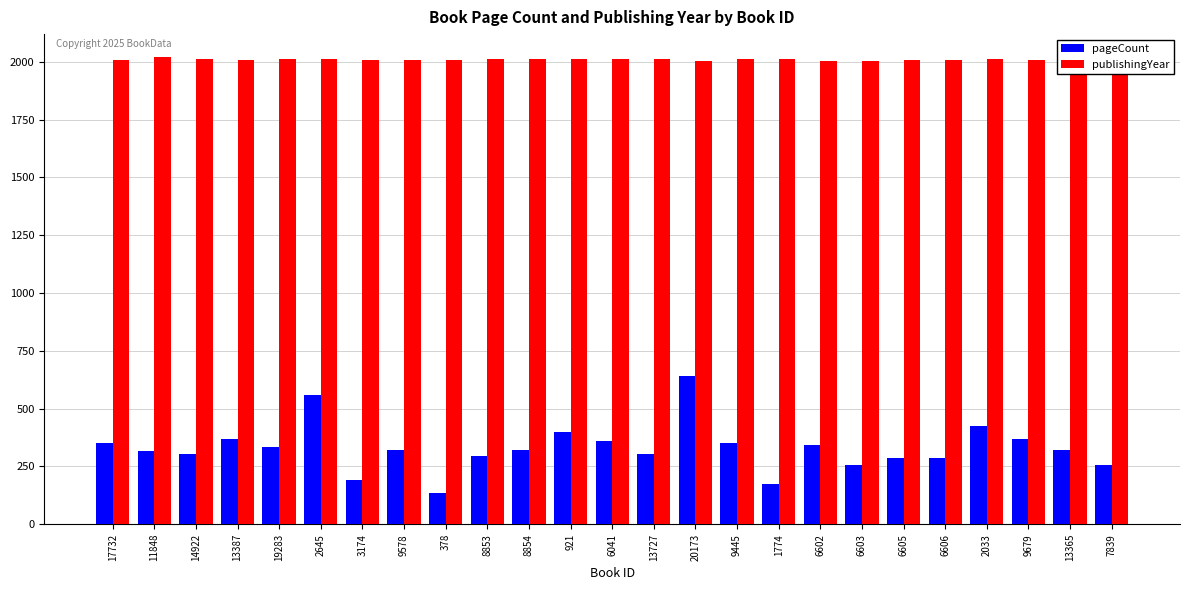

Does the chart contain any negative values?

No